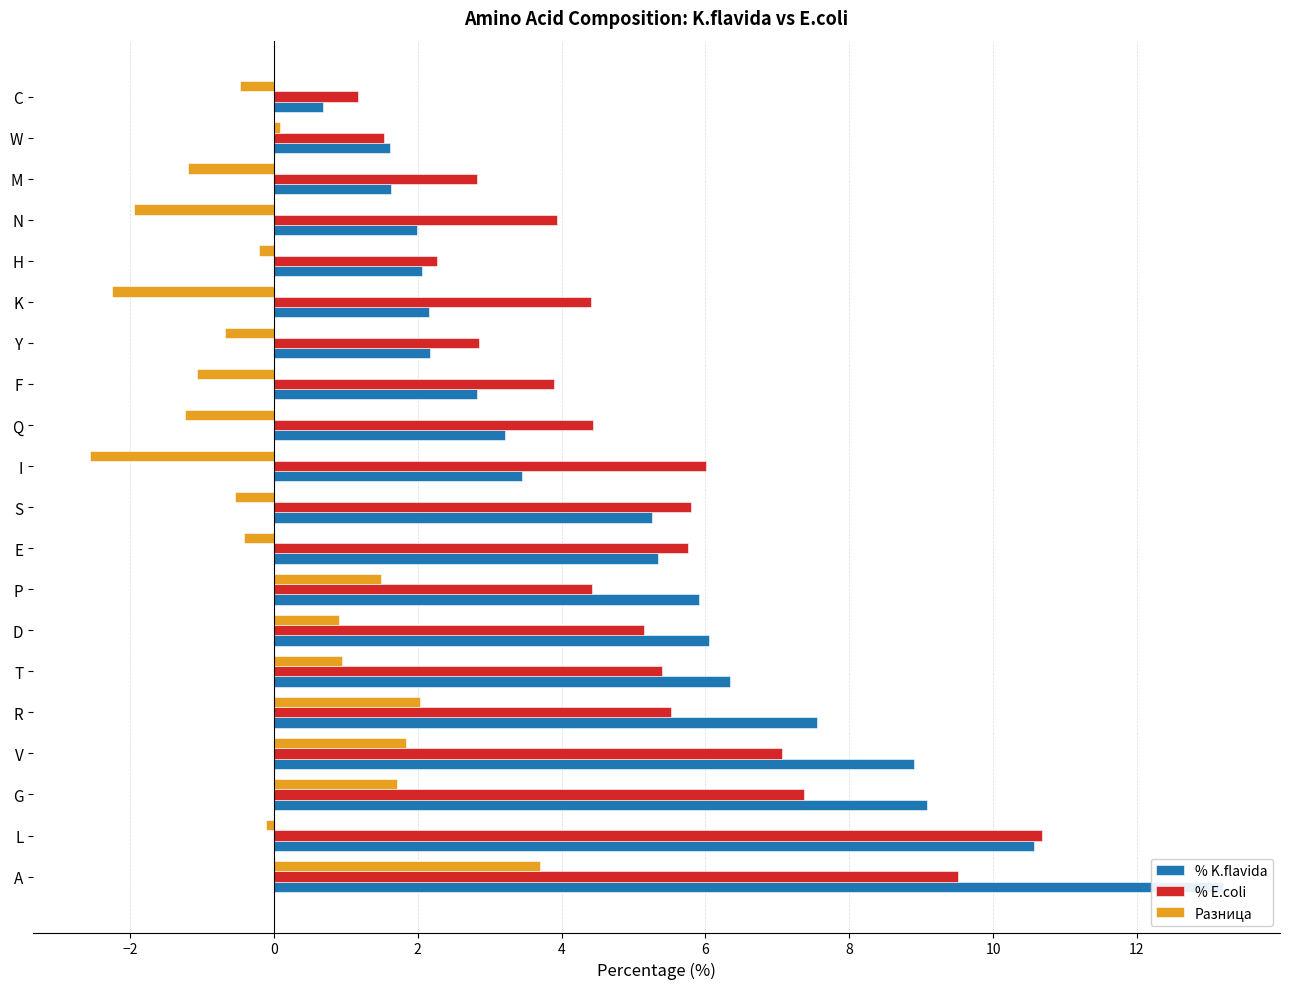

What is the total value across all series at Y?

4.3